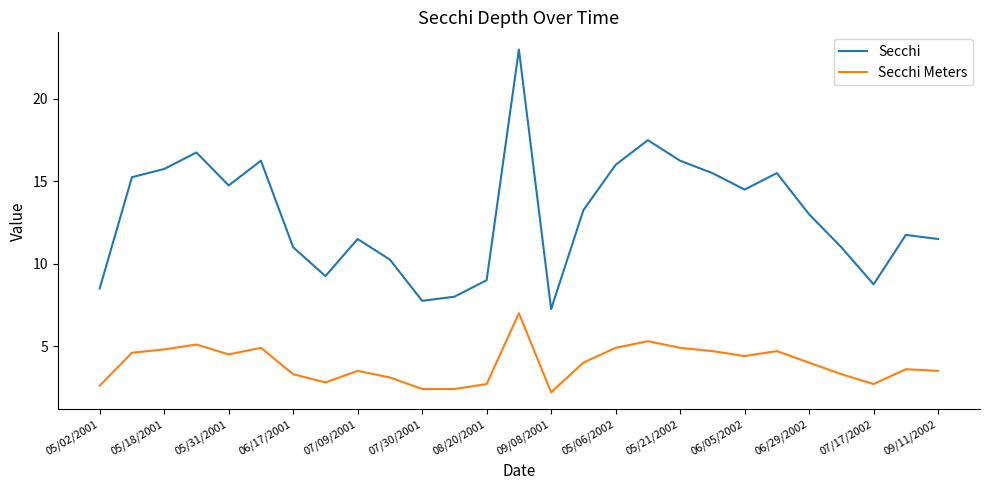

Which series has the largest total across all categories?

Secchi